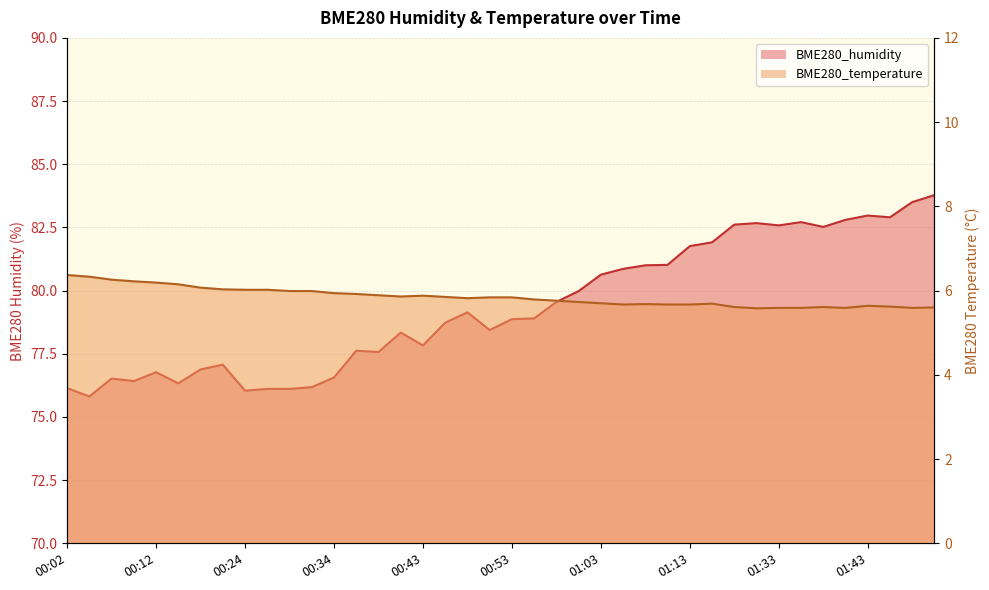

At which category does BME280_temperature reach its first local valley?

00:41